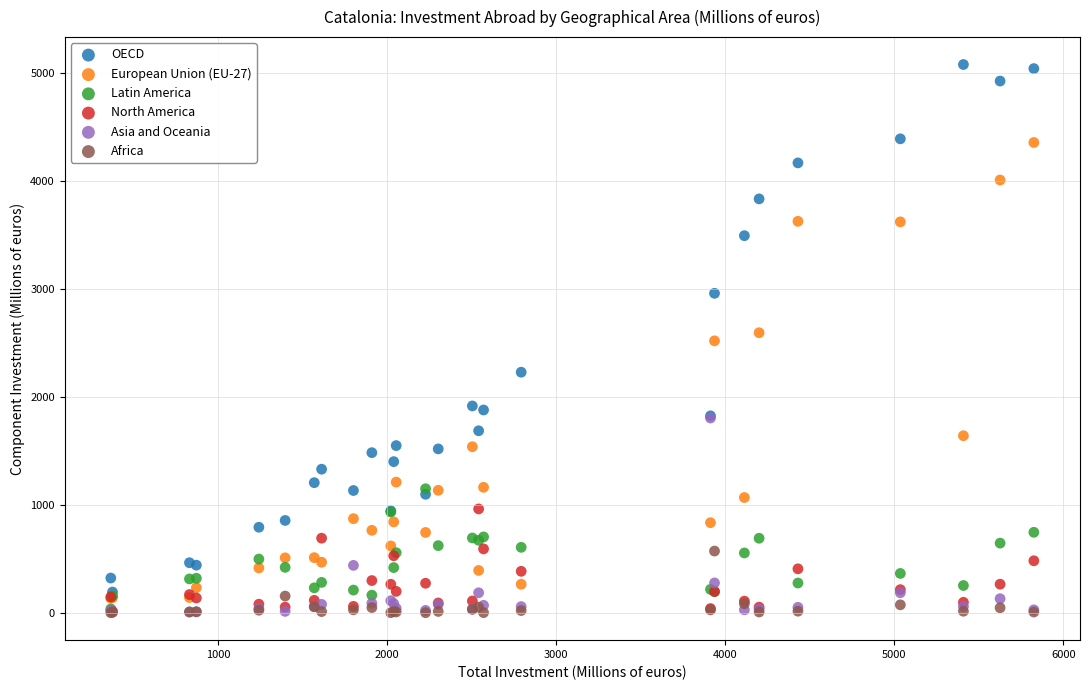

Which series reaches the maximum Y coordinate?

OECD